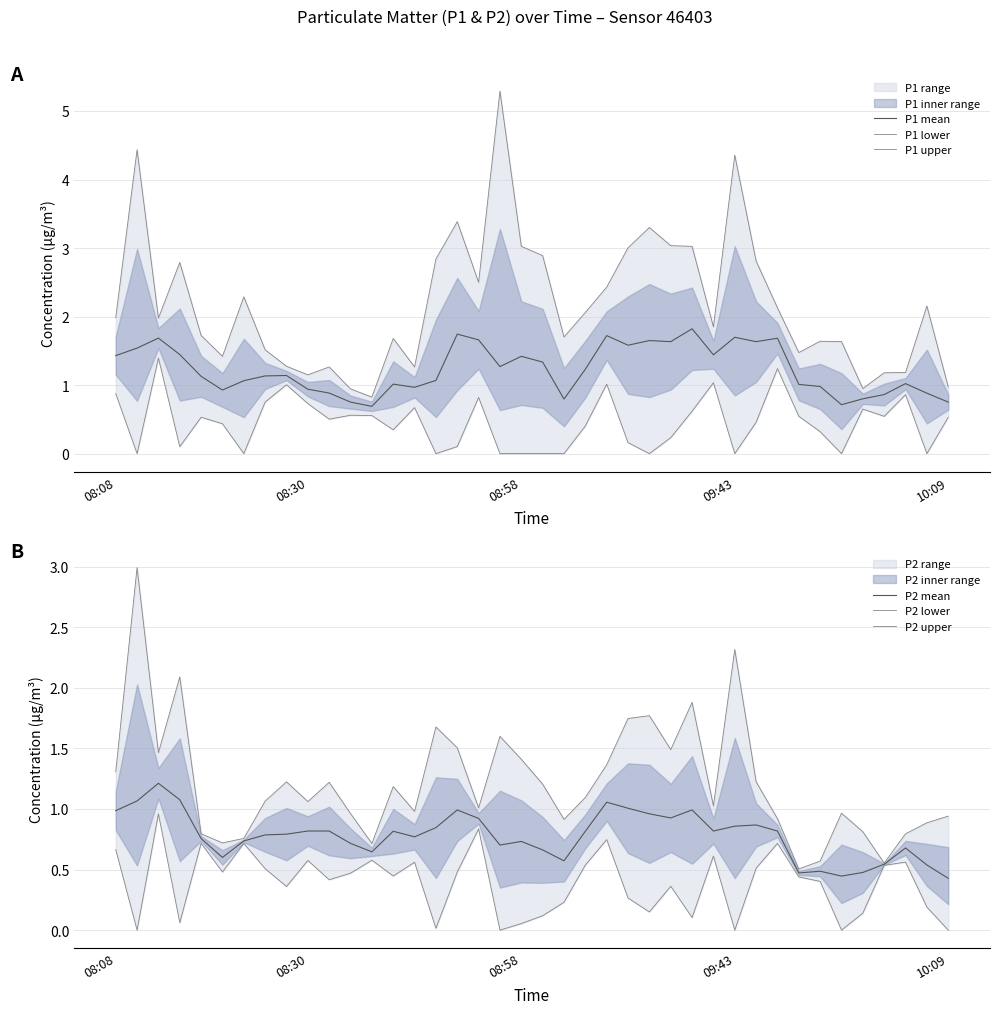

Which series has the largest total across all categories?

P1 upper